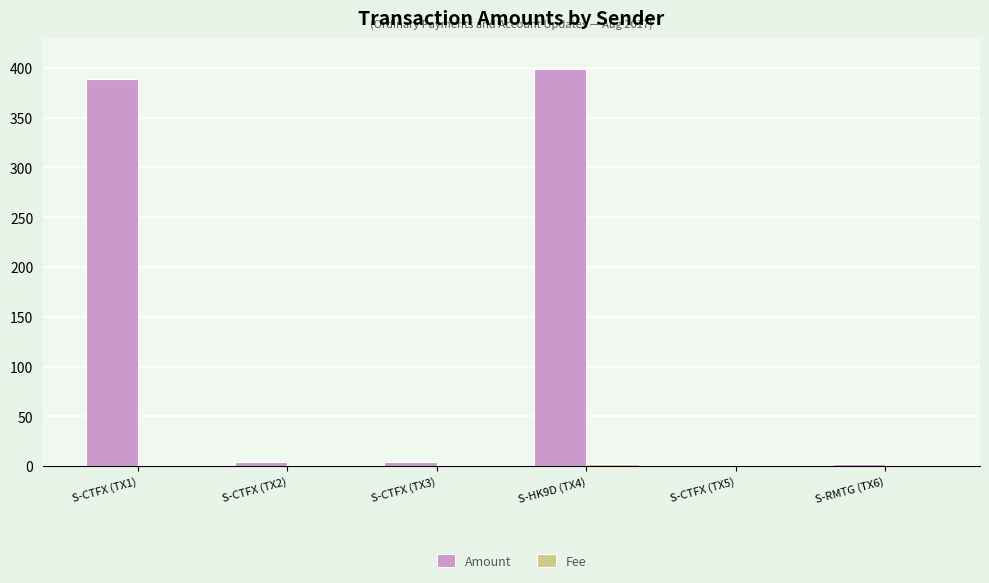

Which category has the highest value across all series?

S-HK9D (TX4)